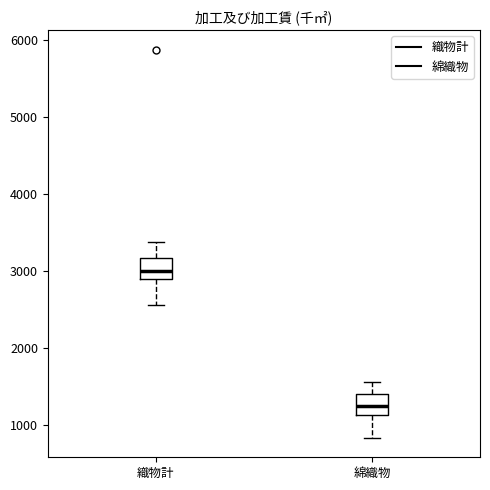

Reading left to right, transcribe this box plot: for each box, give where its median line is, the range the box spans, and where its two whiskers end, as read against the y-axis. The values are not printed on the chart, so give them approximately, as read against the axis.

織物計: median 3000, box 2900 to 3200, whiskers 2600 to 3400
綿織物: median 1200, box 1100 to 1400, whiskers 800 to 1600